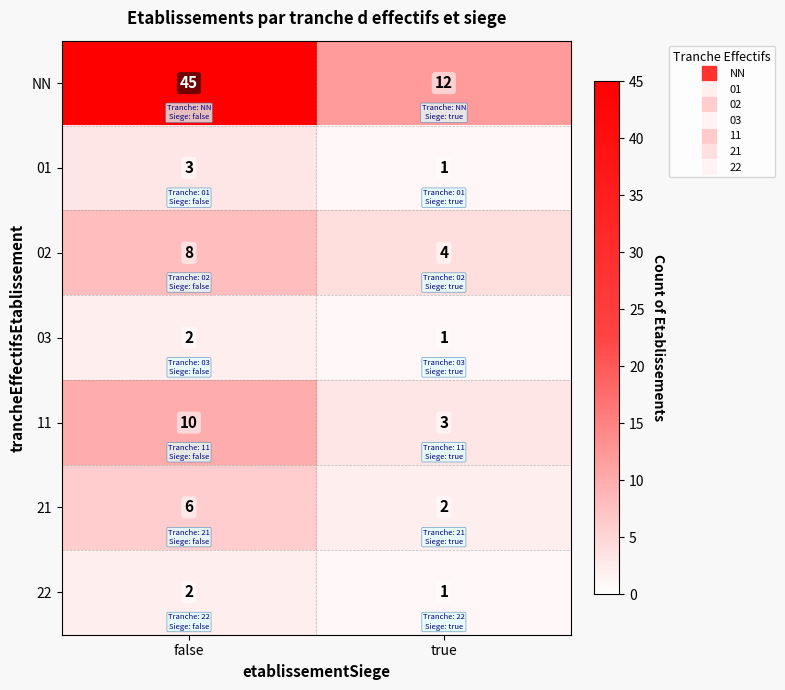

What is the spread (max minus min) of values at false?

43